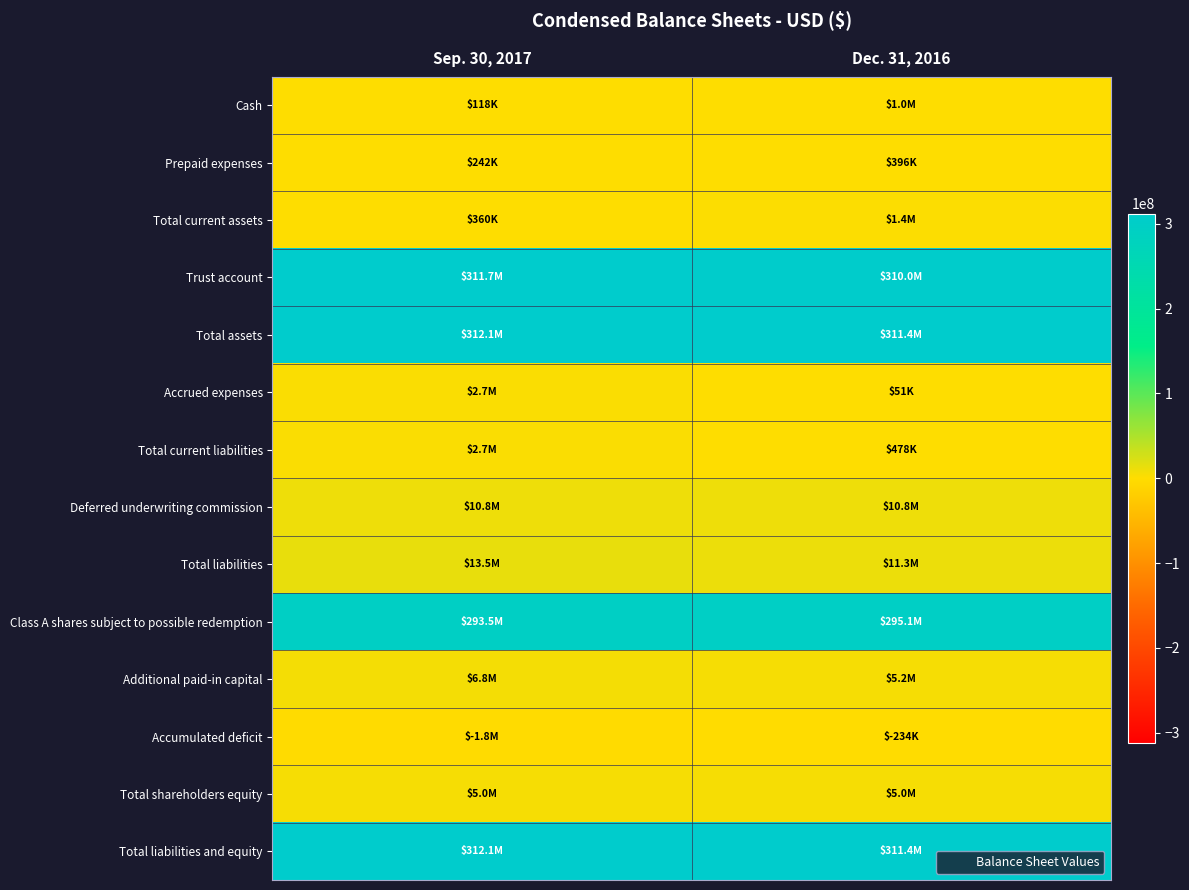

What is the spread (max minus min) of values at Sep. 30, 2017?

313887477